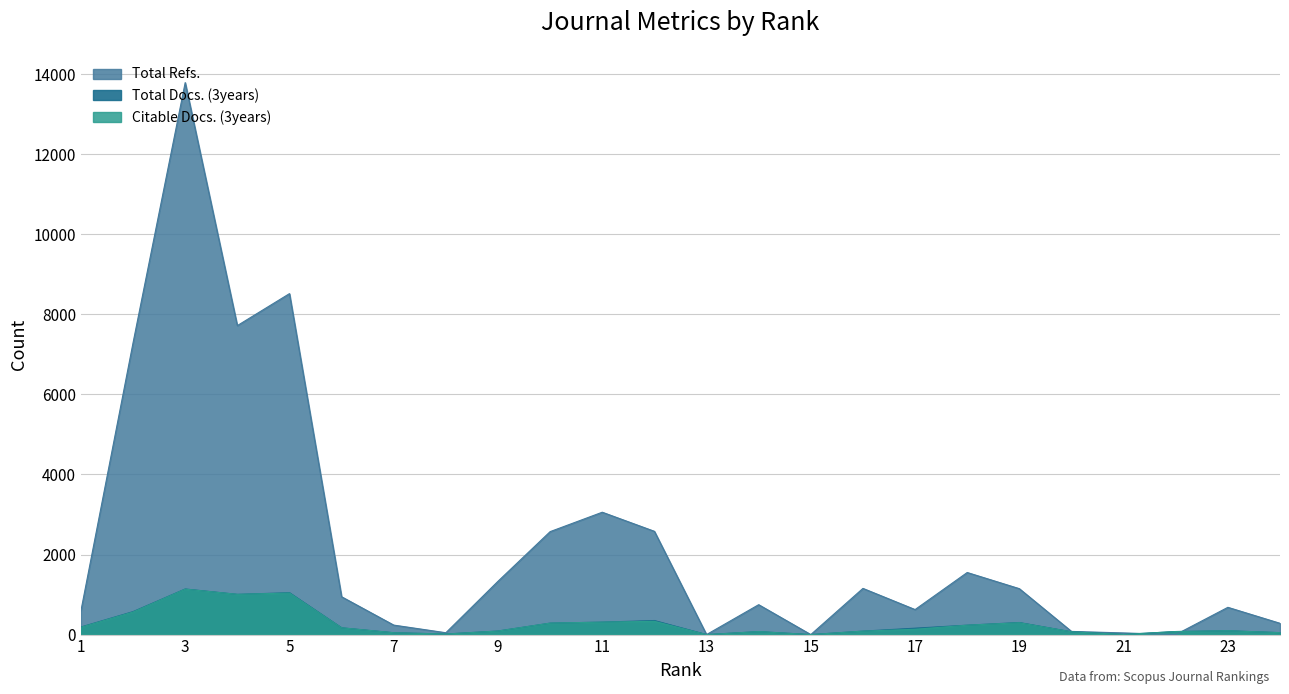

Which series has the widest spread of values?

Total Refs.